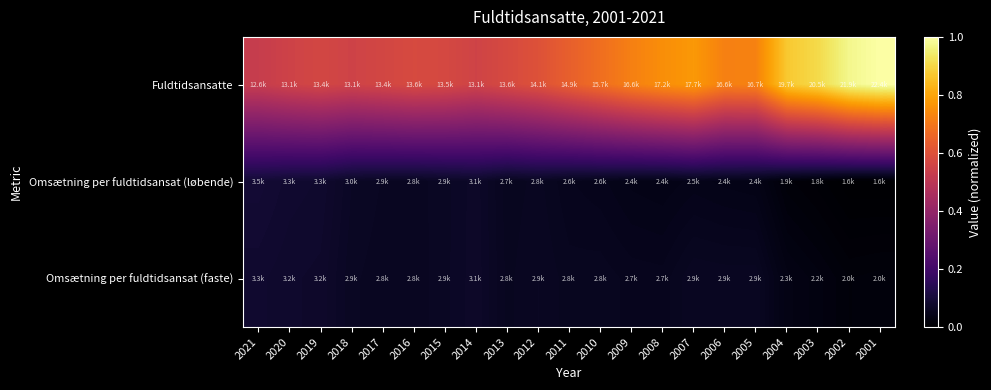

Rank the series by their maximum value, from highest to lowest.

Fuldtidsansatte, Omsætning per fuldtidsansat (løbende), Omsætning per fuldtidsansat (faste)